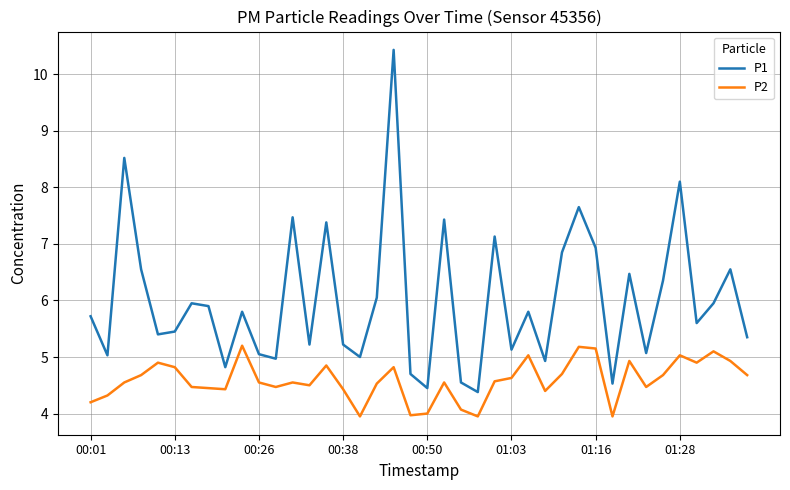

Which series has the largest total across all categories?

P1